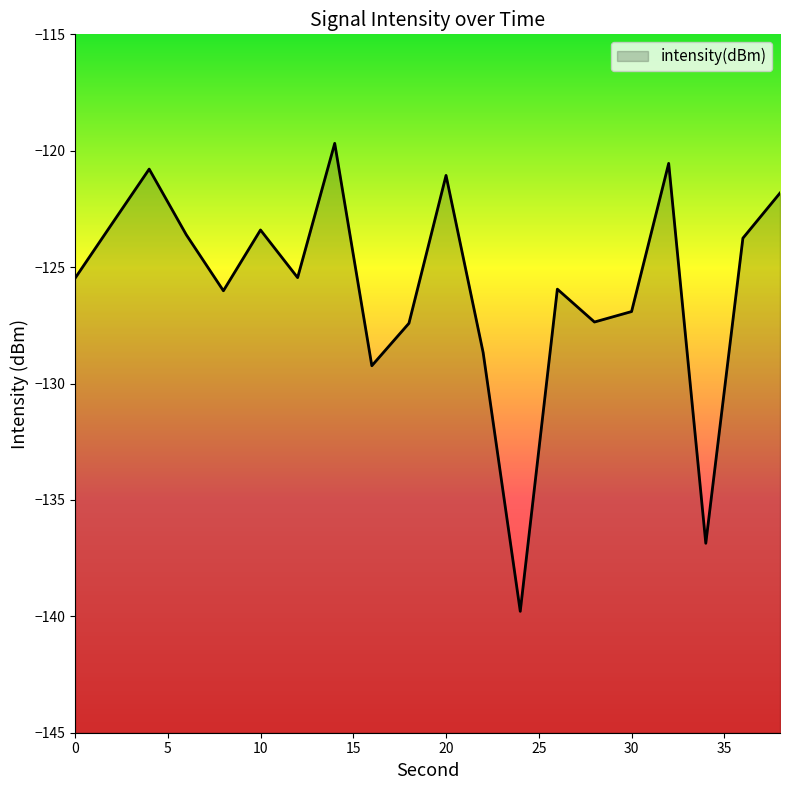

Is it true that the value at 20 is -213.8?

False